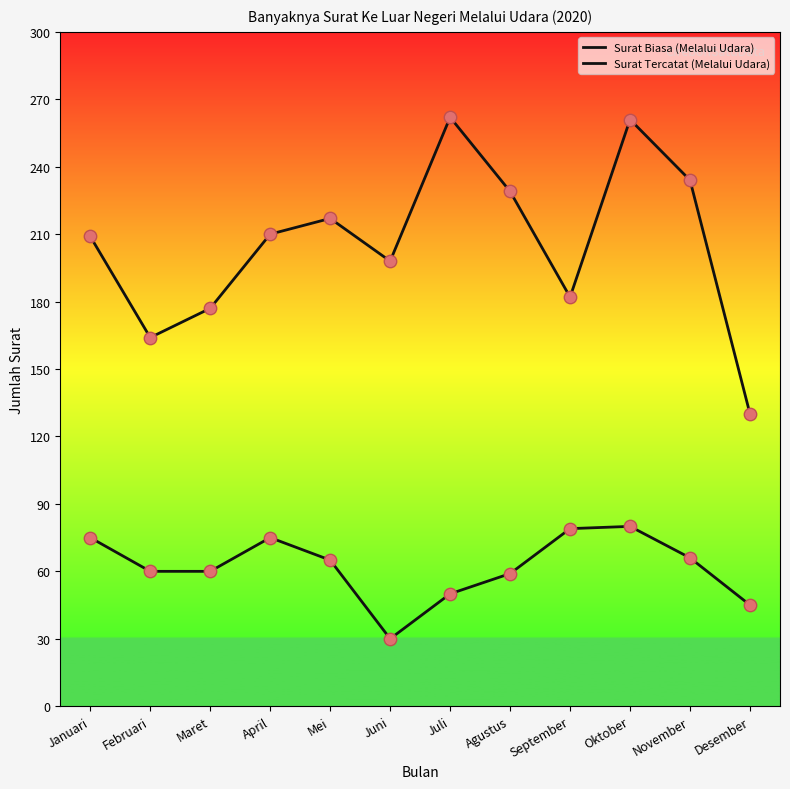

Which series has the largest total across all categories?

Surat Tercatat (Melalui Udara)